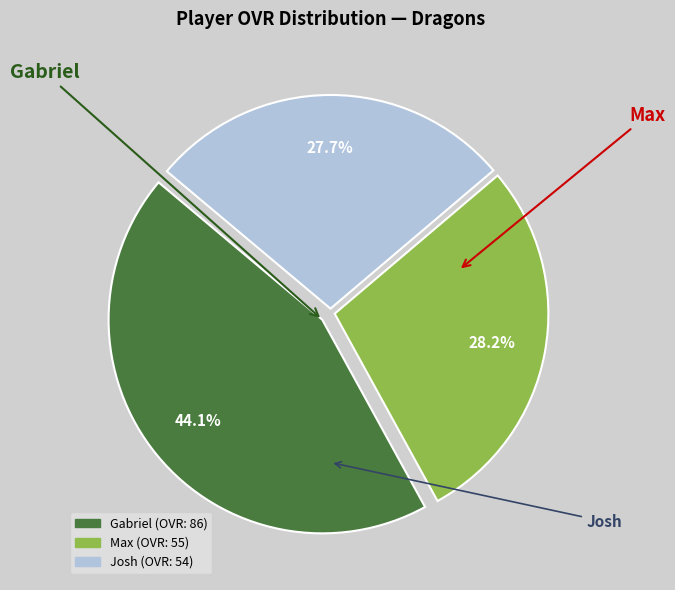

True or false: Max accounts for 22% of the total.

False